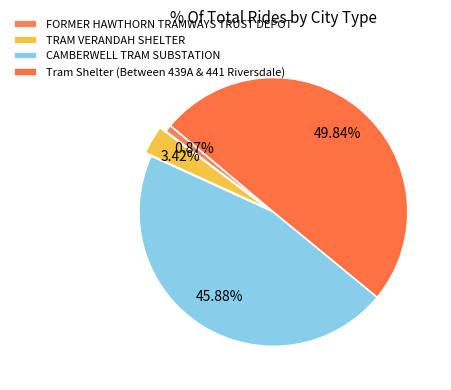

To the nearest percent, what is the difference between the FORMER HAWTHORN TRAMWAYS TRUST DEPOT and Tram Shelter (Between 439A & 441 Riversdale) slice percentages?

49%